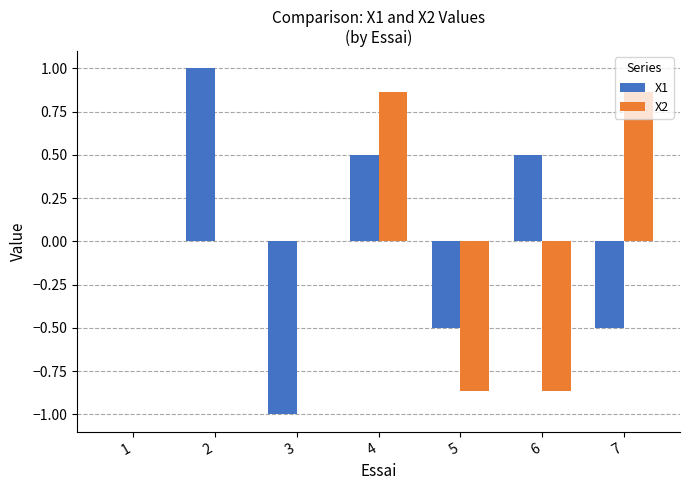

True or false: X1 has a value of 1.0 at 2.

True